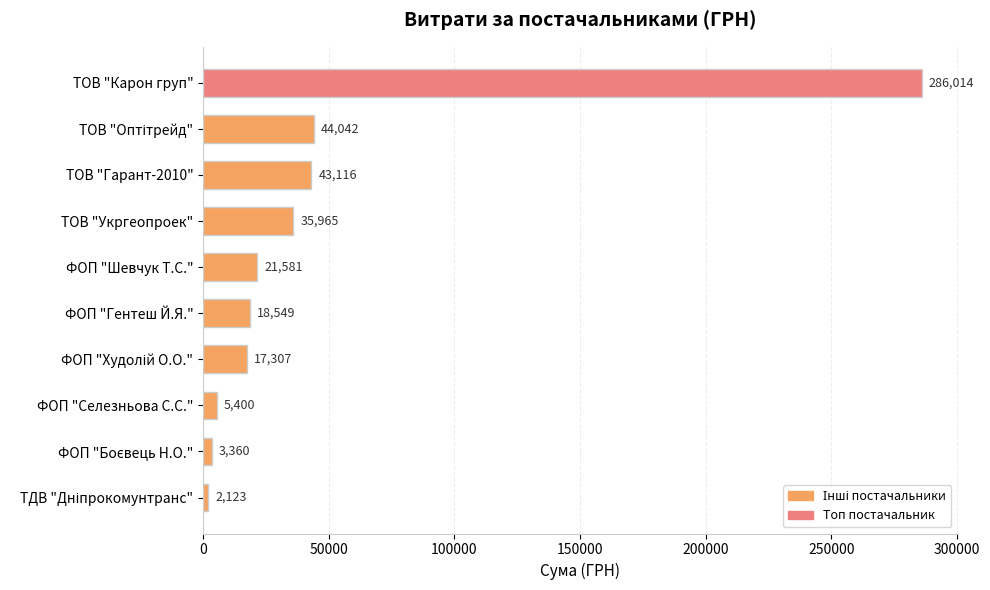

Which label corresponds to the largest value in the chart?

ТОВ "Карон груп"